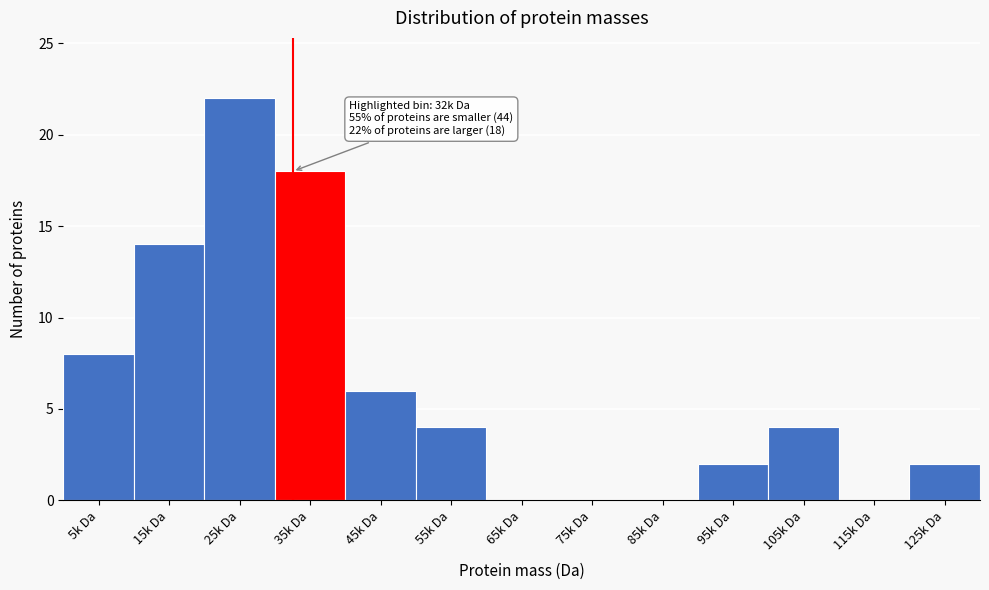

Reading left to right, extract all data points from this chart.

5k Da=8	15k Da=14	25k Da=22	35k Da=18	45k Da=6	55k Da=4	65k Da=0	75k Da=0	85k Da=0	95k Da=2	105k Da=4	115k Da=0	125k Da=2